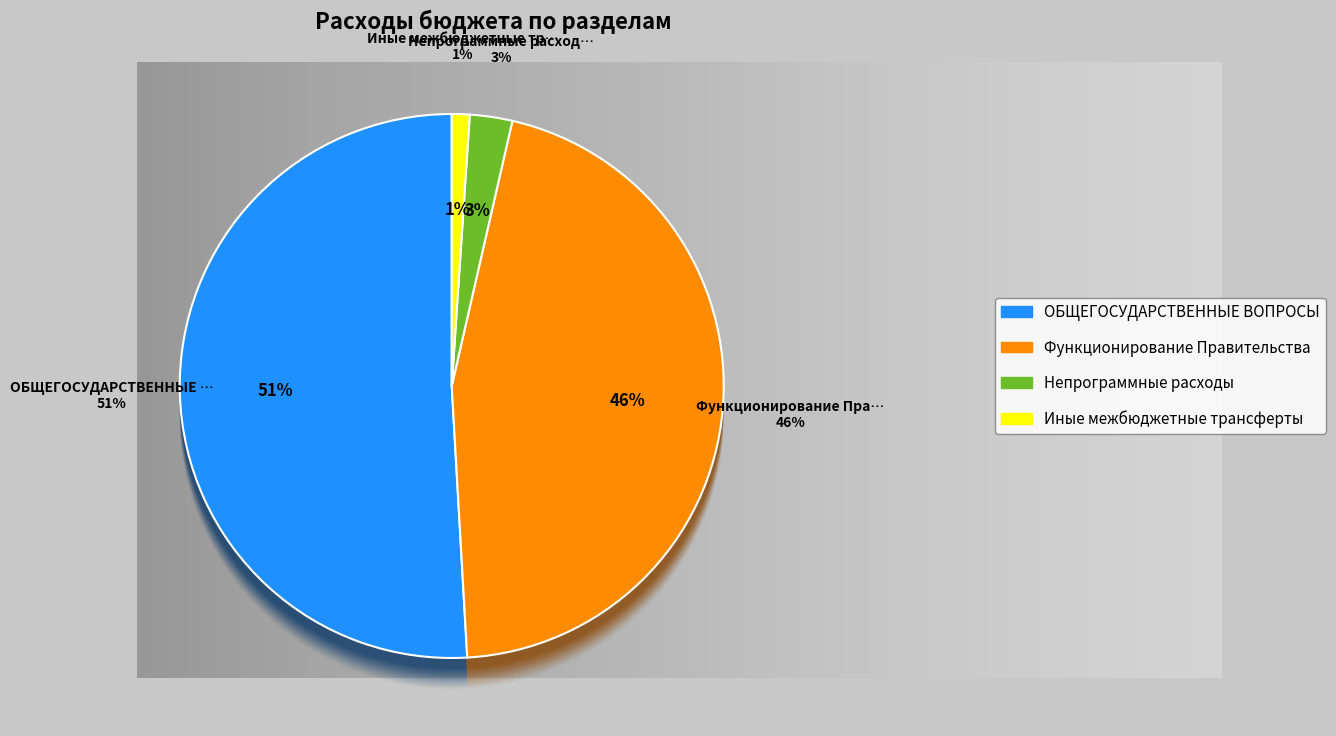

Combined, do Функционирование Правительства and Непрограммные расходы account for over 50%?

No